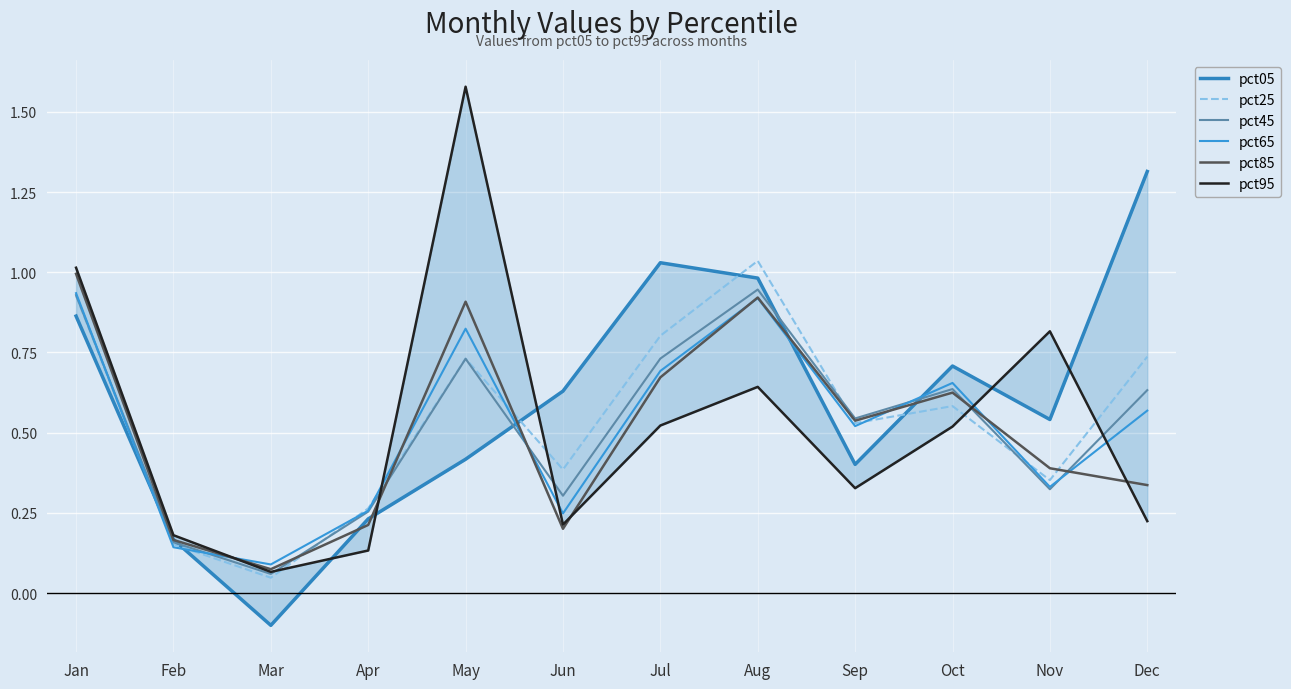

What is the total value across all series at Nov?

2.8